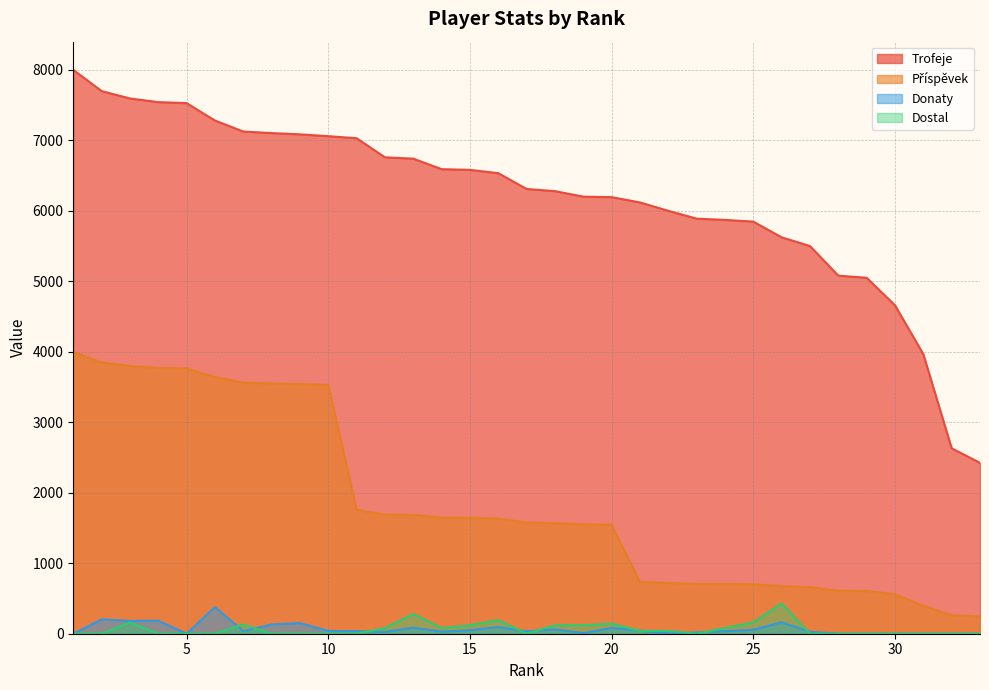

List the labels in order of Donaty value, smallest first.

1, 5, 28, 29, 30, 31, 32, 33, 22, 19, 23, 12, 14, 27, 17, 7, 11, 24, 10, 21, 15, 25, 18, 20, 13, 16, 8, 9, 26, 3, 4, 2, 6